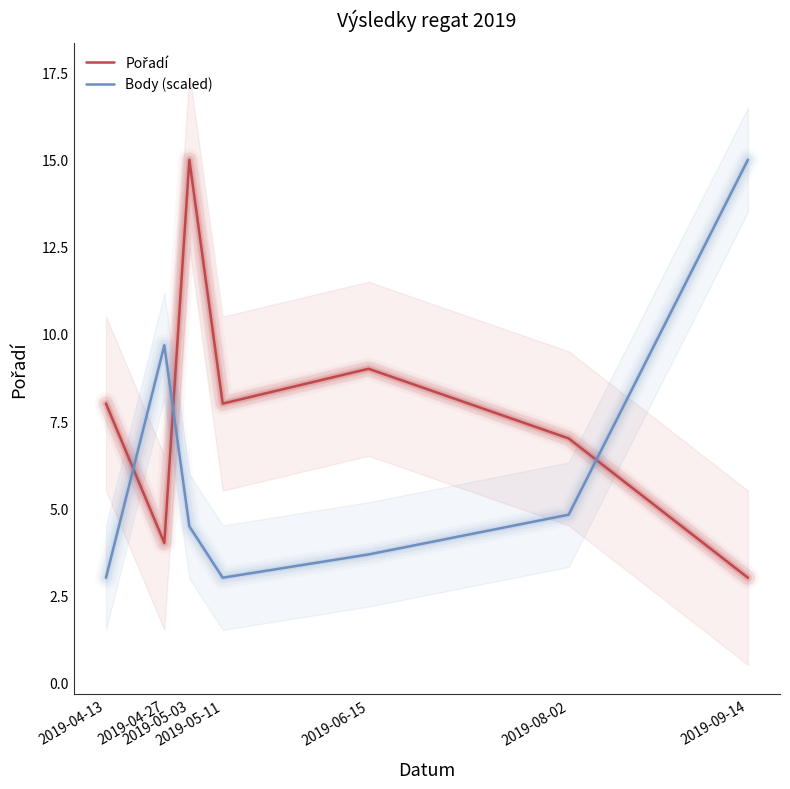

Reading left to right, list all the values displayed in this chart.

Pořadí: 2019-04-13=8.0	2019-04-27=4.0	2019-05-03=15.0	2019-05-11=8.0	2019-06-15=9.0	2019-08-02=7.0	2019-09-14=3.0
Body (scaled): 2019-04-13=3.0	2019-04-27=9.7	2019-05-03=4.5	2019-05-11=3.0	2019-06-15=3.7	2019-08-02=4.8	2019-09-14=15.0